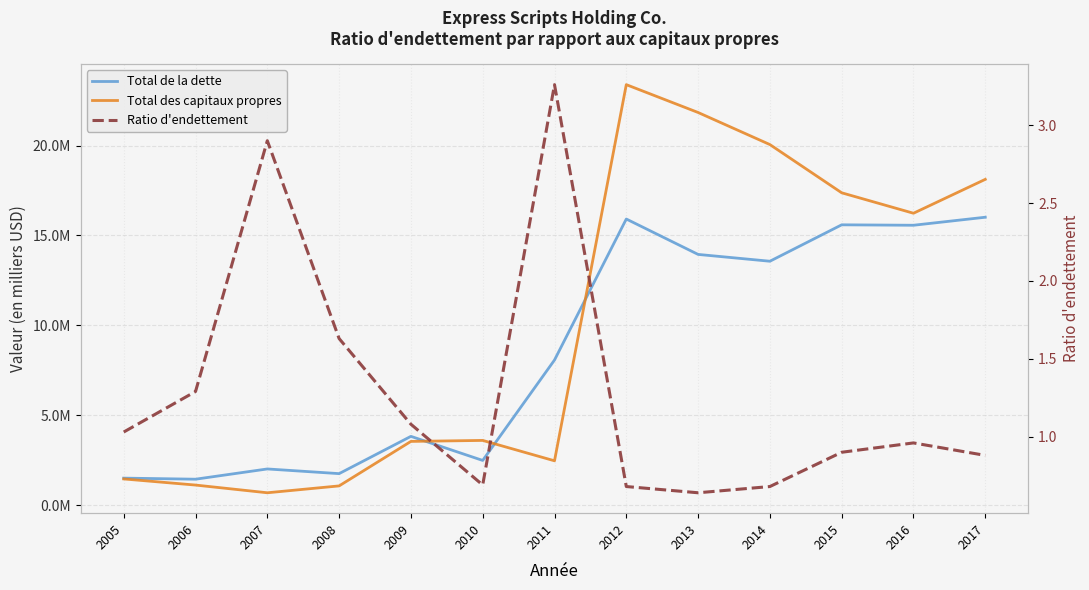

Reading left to right, transcribe all the data shown in this chart.

Total de la dette: 1511000.0	1450500.0	2020400.0	1760300.0	3832600.0	2493800.0	8076300.0	15915000.0	13947000.0	13568000.0	15592700.0	15568300.0	16014400.0
Total des capitaux propres: 1465000.0	1124900.0	696400.0	1078200.0	3551800.0	3606600.0	2473700.0	23385000.0	21837400.0	20054200.0	17372800.0	16236000.0	18119600.0
Ratio d'endettement: 1.0	1.3	2.9	1.6	1.1	0.7	3.3	0.7	0.6	0.7	0.9	1.0	0.9